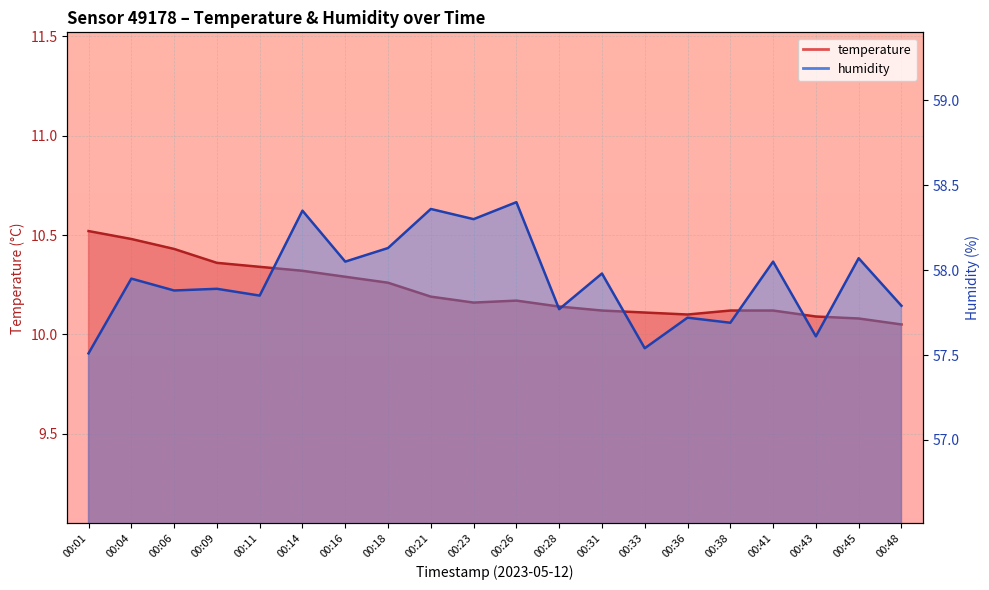

The temperature series shows 15.1 at 00:26. True or false?

False